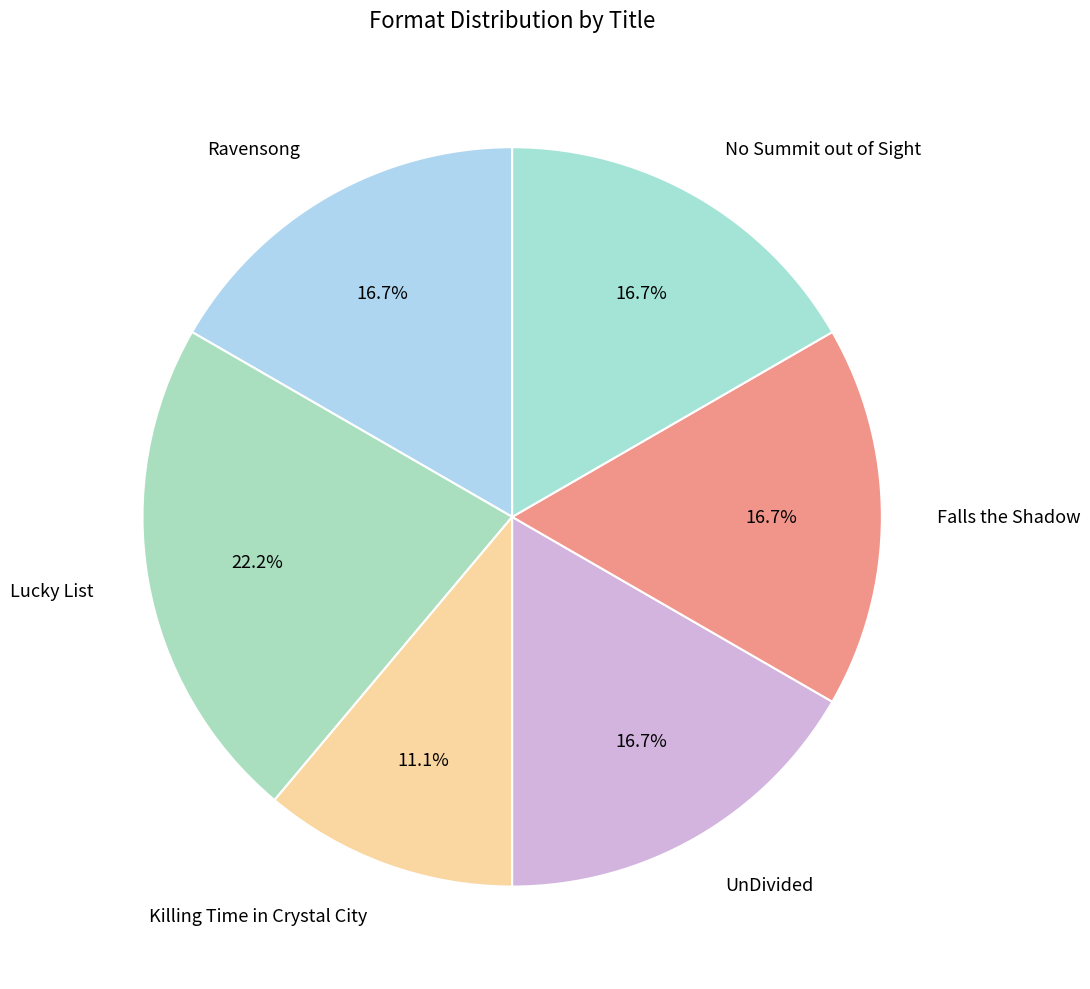

Between Lucky List and UnDivided, which is larger?

Lucky List